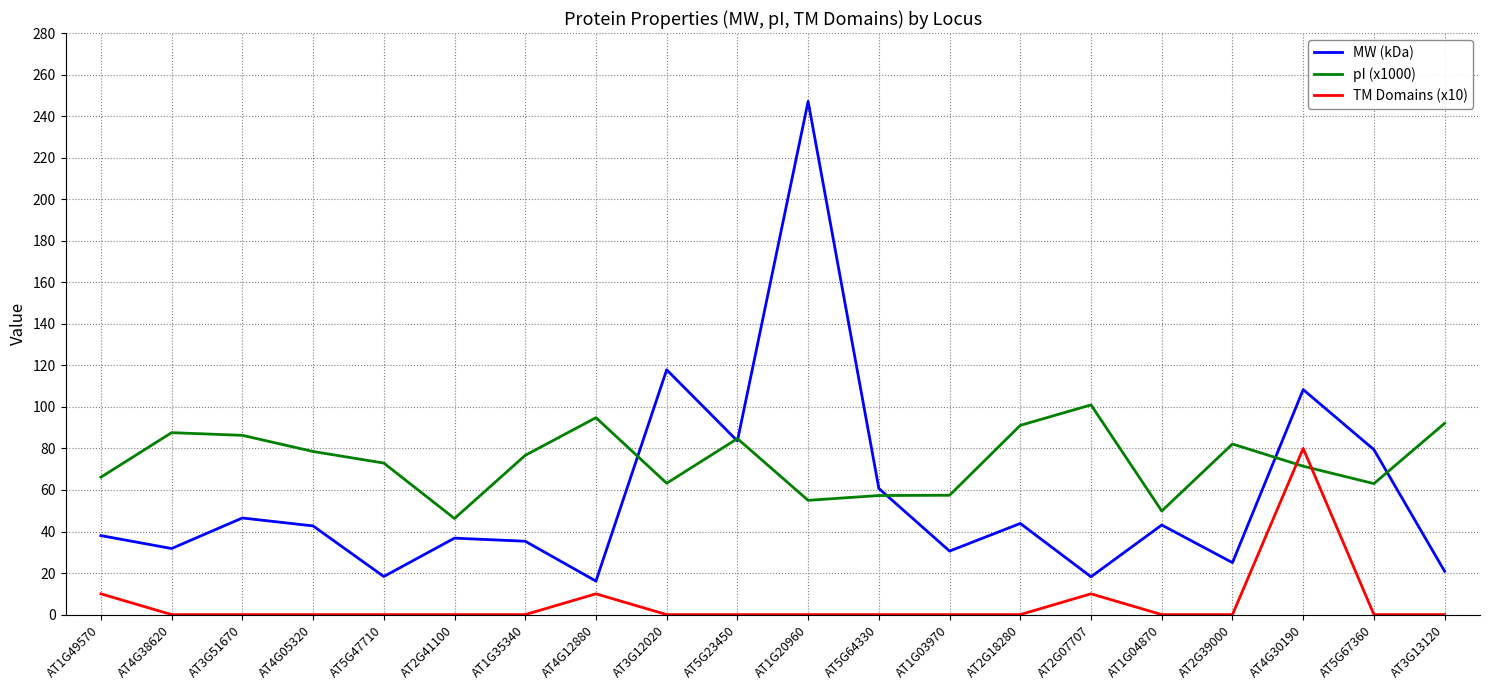

What position from the left is AT3G12020?

9